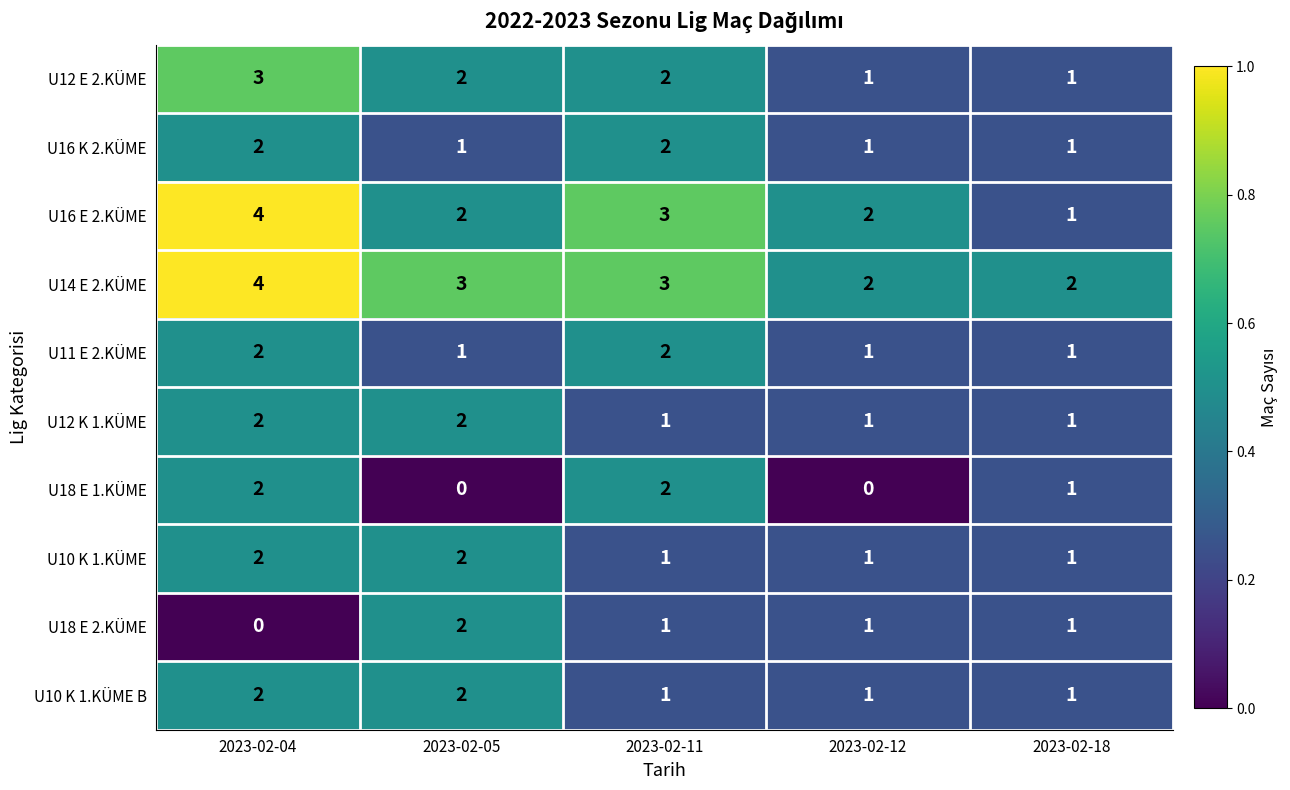

Which category has the highest value in the U12 E 2.KÜME series?

2023-02-04